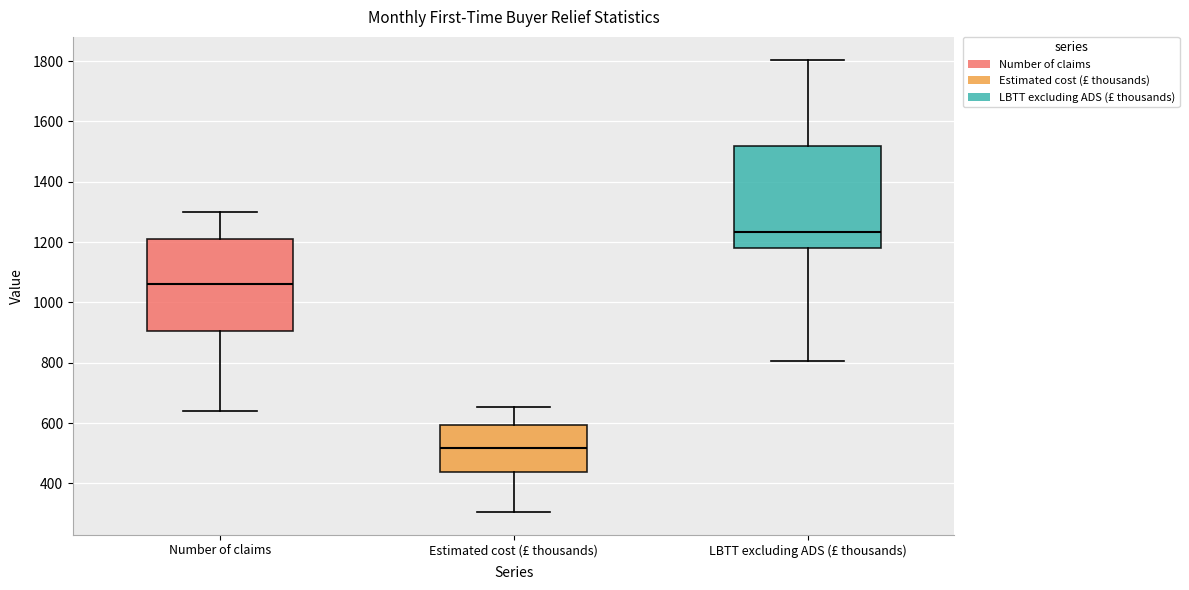

Reading left to right, read every box against the y-axis: the position of its median line, the range the box covers, and the ends of its whiskers. The values are not printed on the chart, so give them approximately, as read against the axis.

Number of claims: median 1060, box 900 to 1220, whiskers 640 to 1300
Estimated cost (£ thousands): median 520, box 440 to 600, whiskers 300 to 660
LBTT excluding ADS (£ thousands): median 1240, box 1180 to 1520, whiskers 800 to 1800